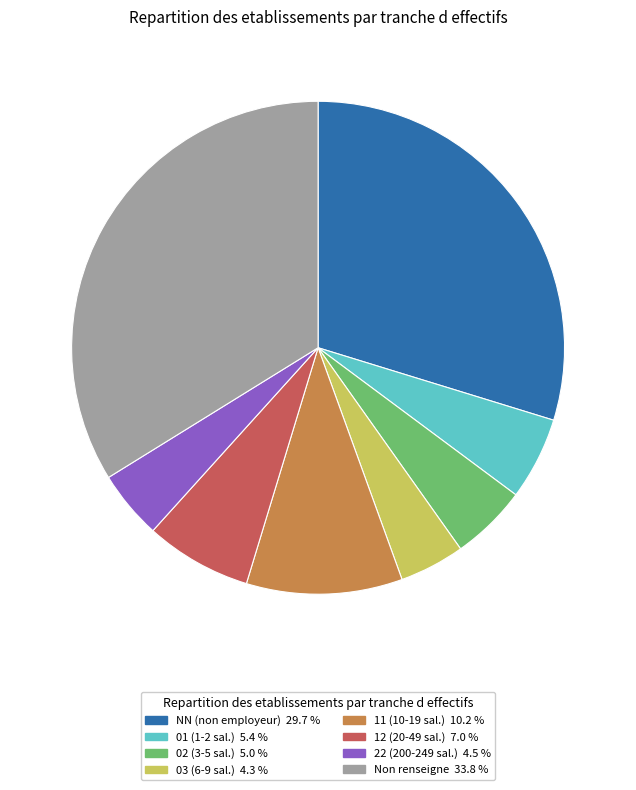

Does any single category account for the majority?

No